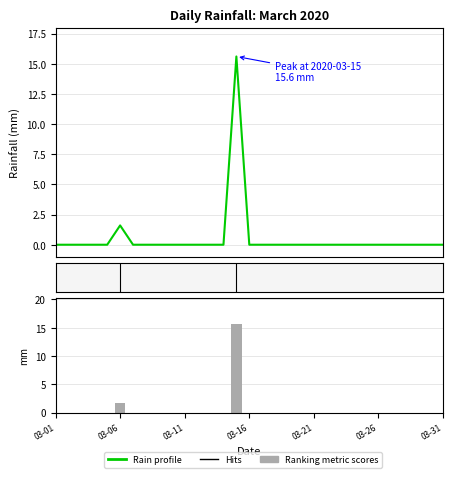

What are all the series names shown in the legend?

Rain profile, Ranking metric scores